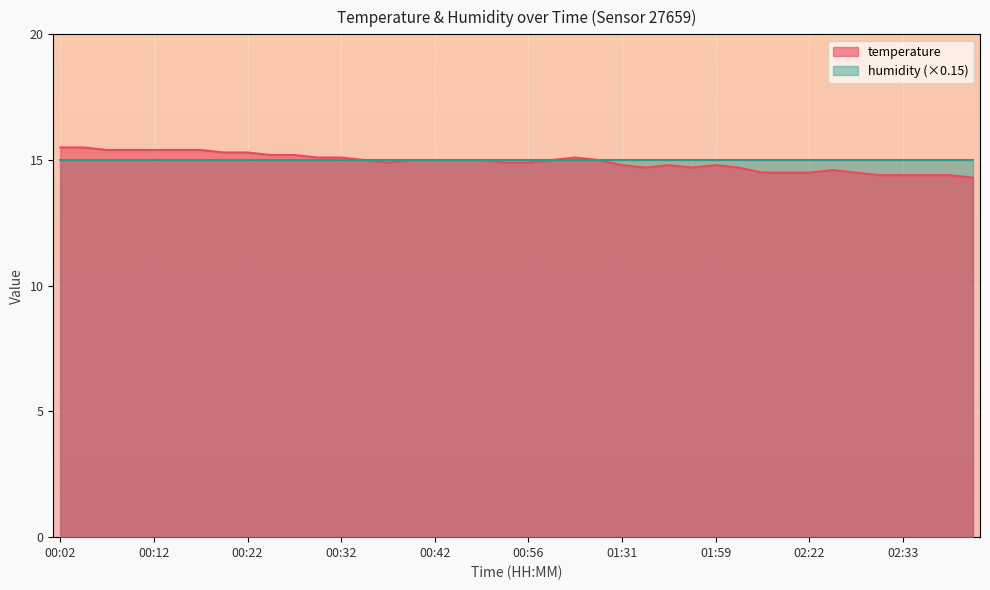

How many points are lower than both their immediate neighbors (excluding endpoints)?

3